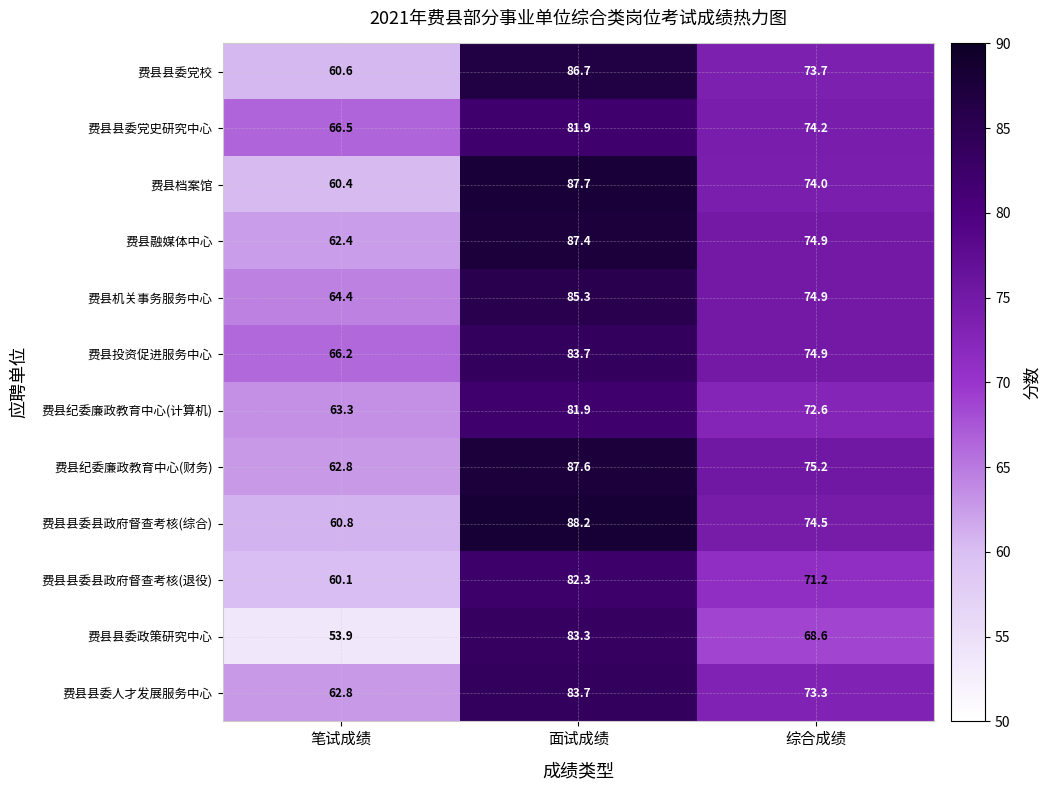

What is the difference between the maximum and minimum values in the 费县档案馆 series?

27.3